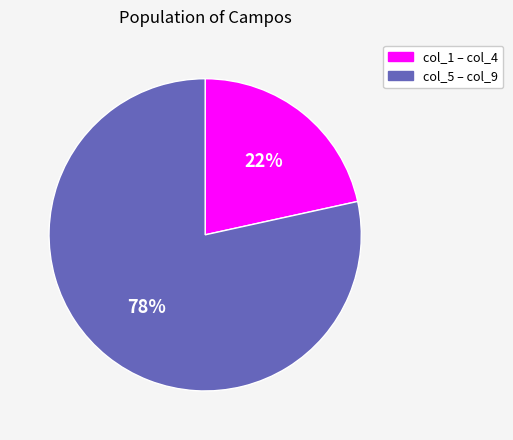

Which category has the smallest portion of the pie?

col_1 – col_4